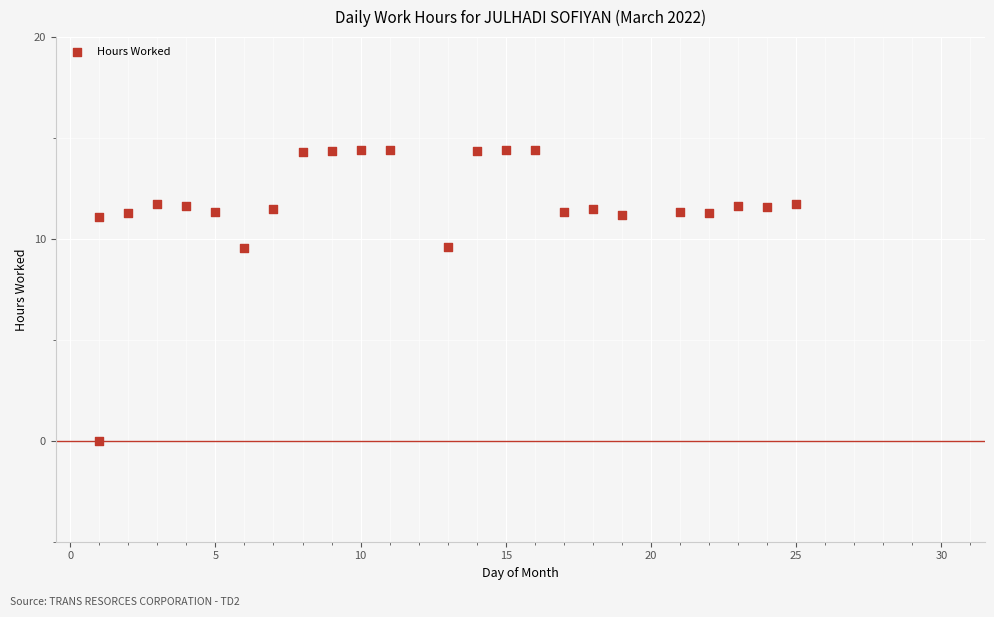

What is the range of Y values (max minus min)?

14.4